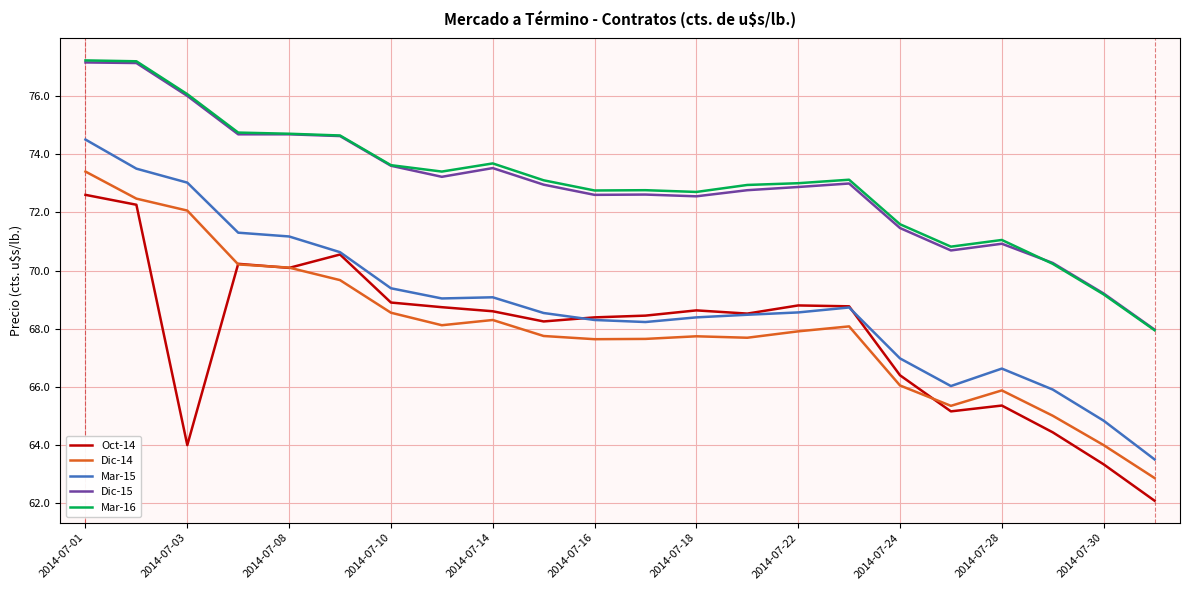

True or false: Mar-16 has more than 2 points higher than both neighbors.

True